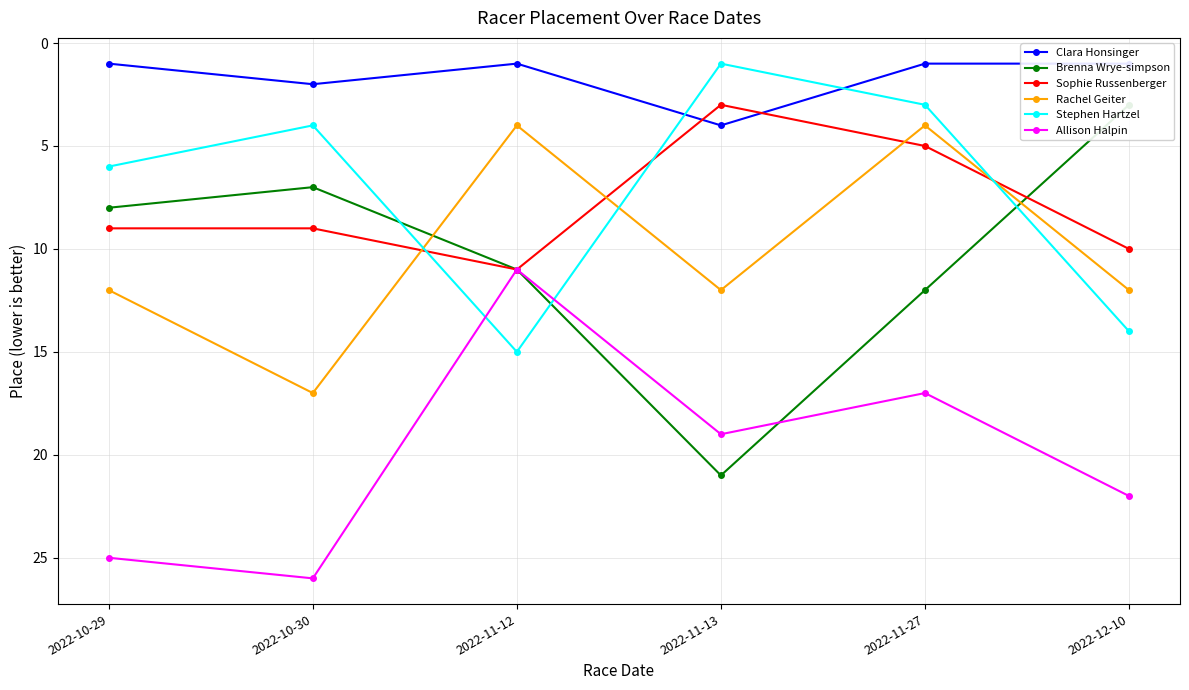

True or false: Clara Honsinger has more than 2 interior local peaks.

False